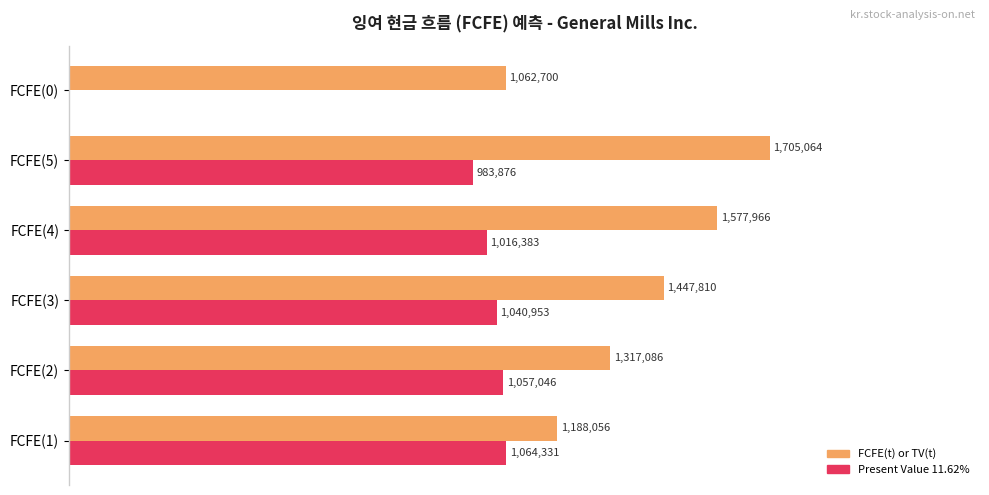

At how many categories does at least one series exceed 0?

6